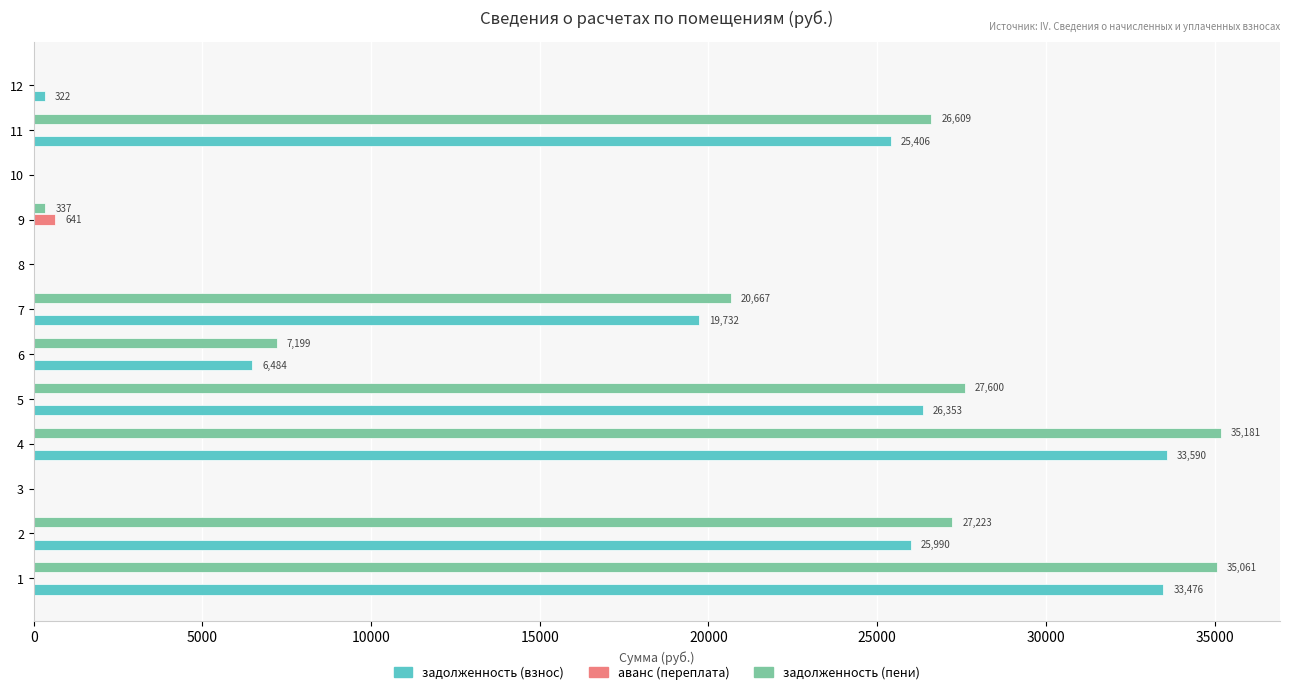

The value of задолженность (пени) at 11 is 16303.1. True or false?

False